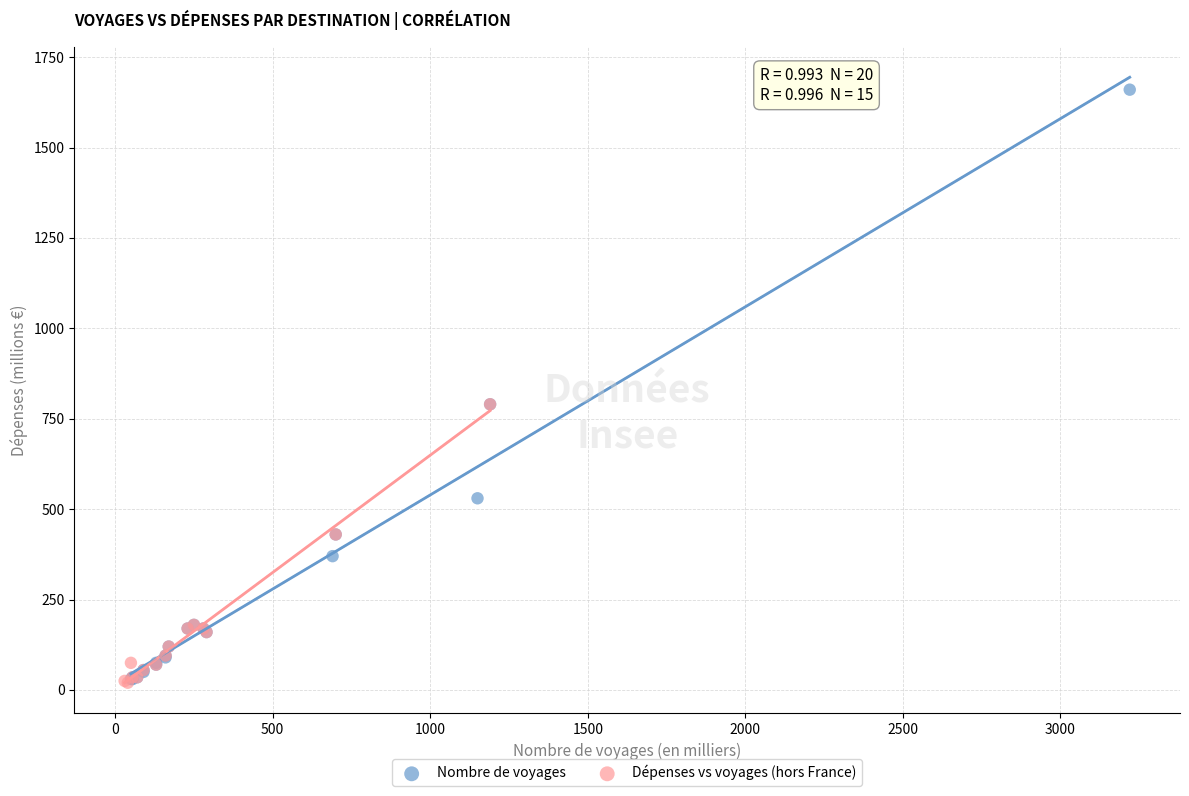

Which series has the widest spread of Y values?

Nombre de voyages